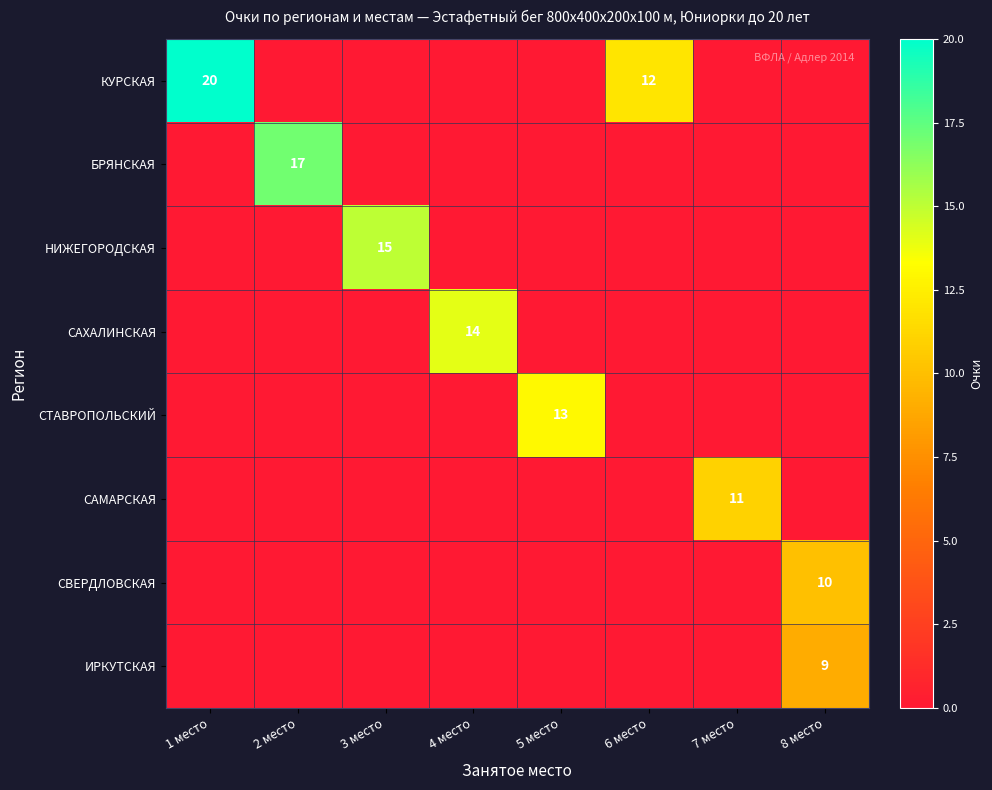

What is the average value of the САХАЛИНСКАЯ series?

2